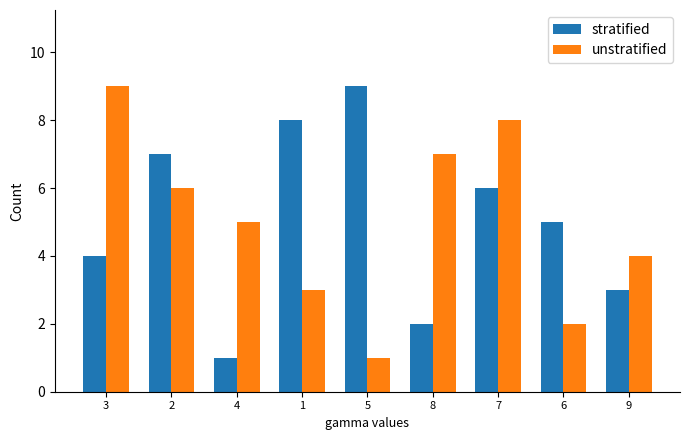

What are all the series names shown in the legend?

stratified, unstratified